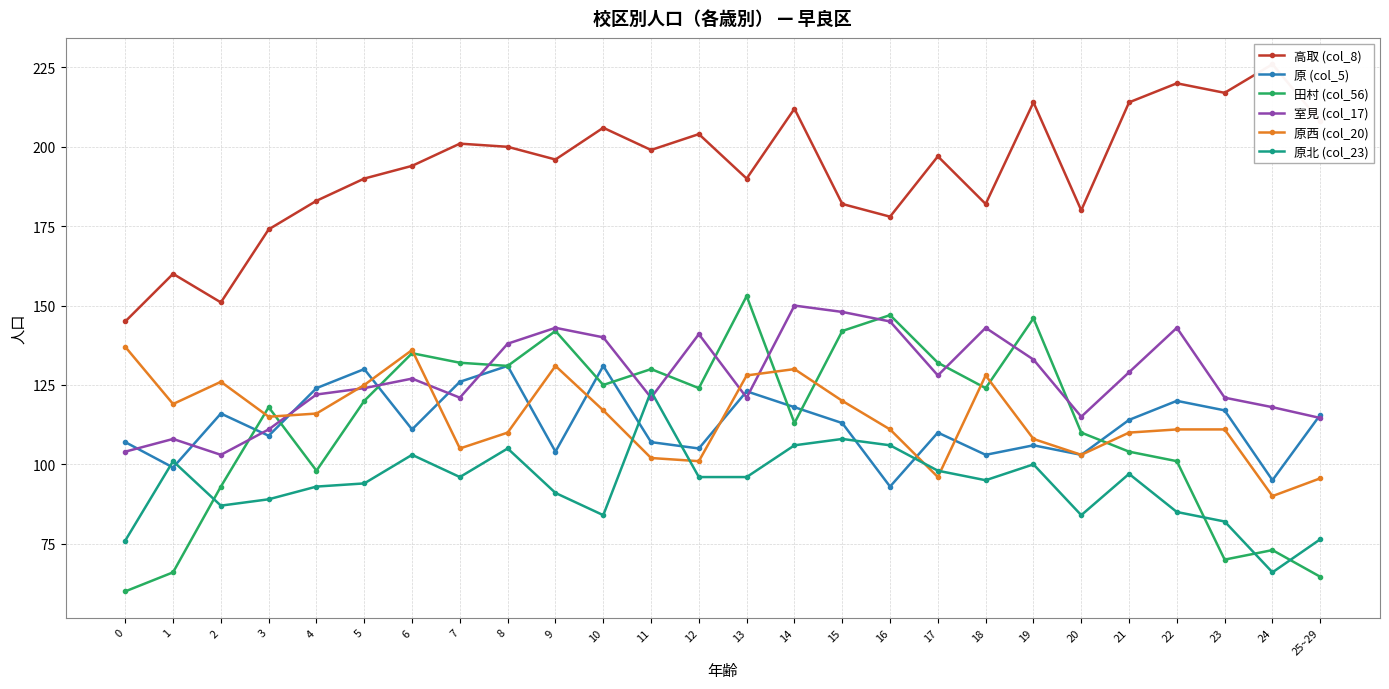

What is the sum of all 原 (col_5) values?

2930.6